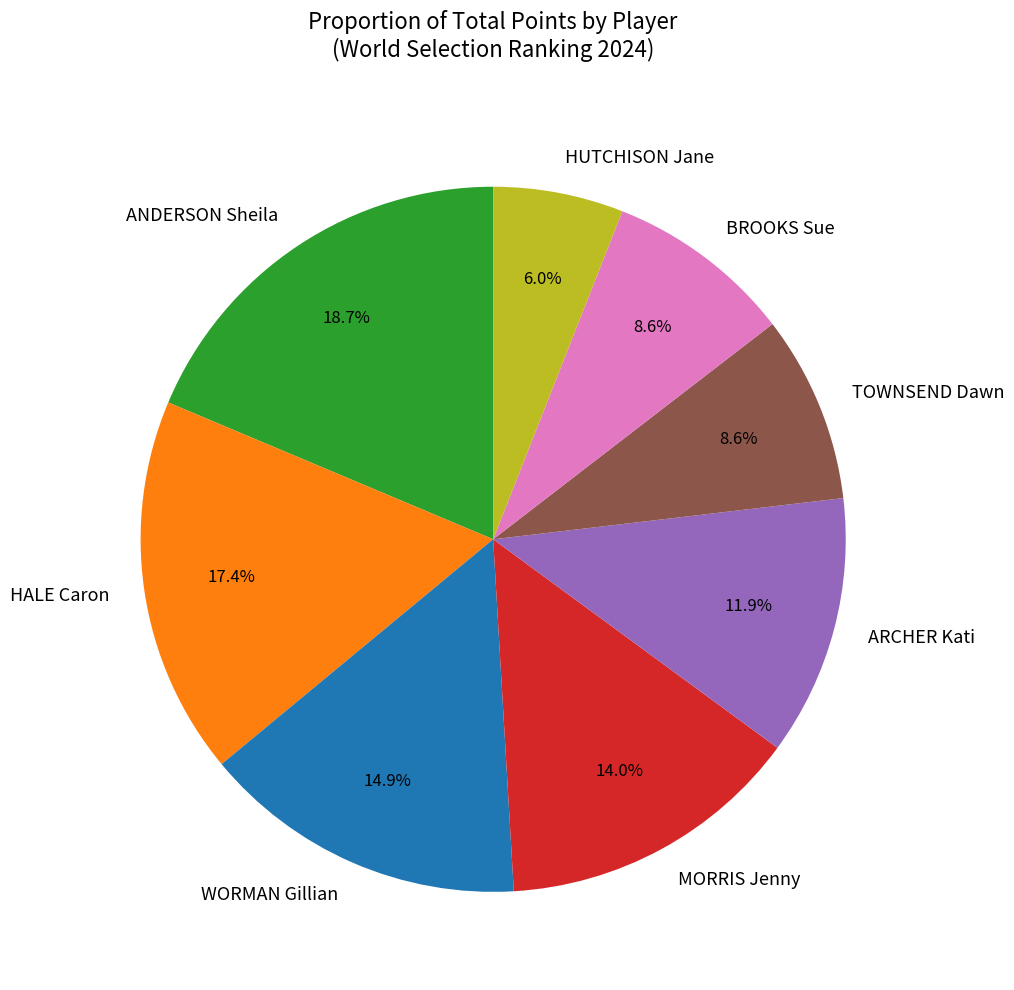

To the nearest percent, what percentage of the pie is WORMAN Gillian?

15%